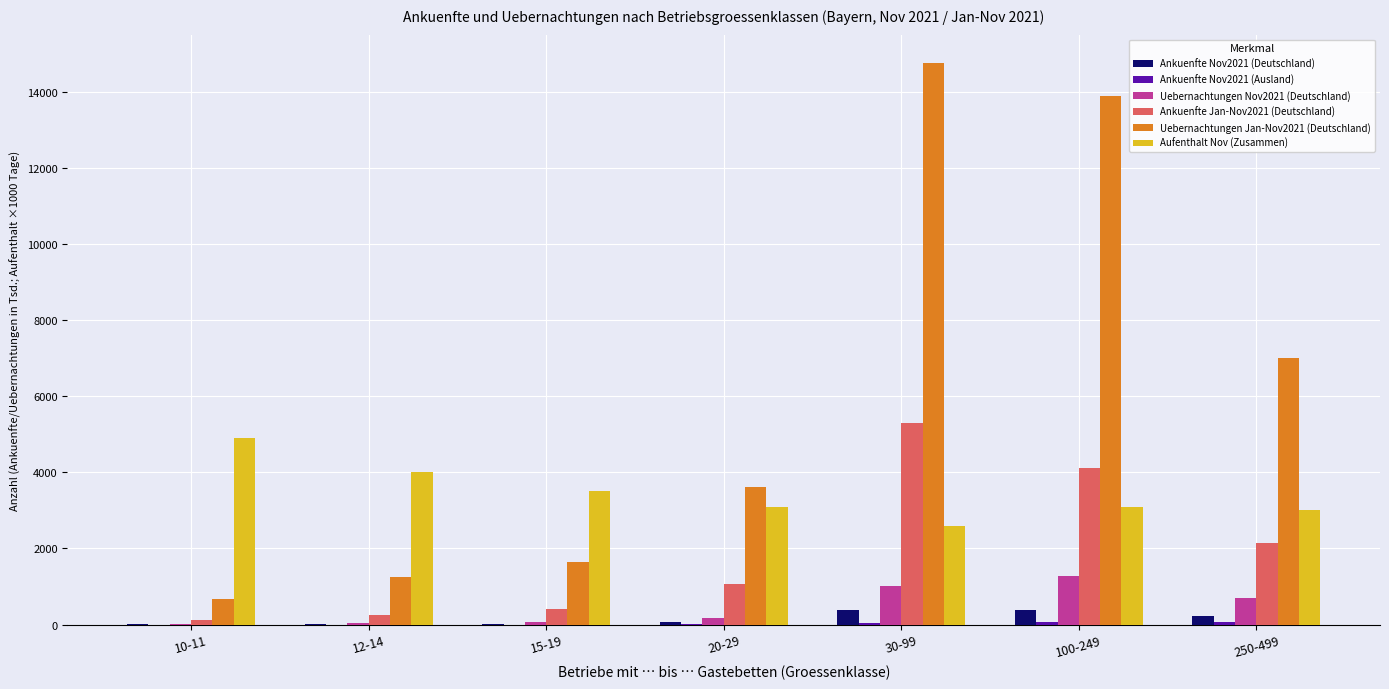

The Uebernachtungen Nov2021 (Deutschland) series shows 711.2 at 250-499. True or false?

True